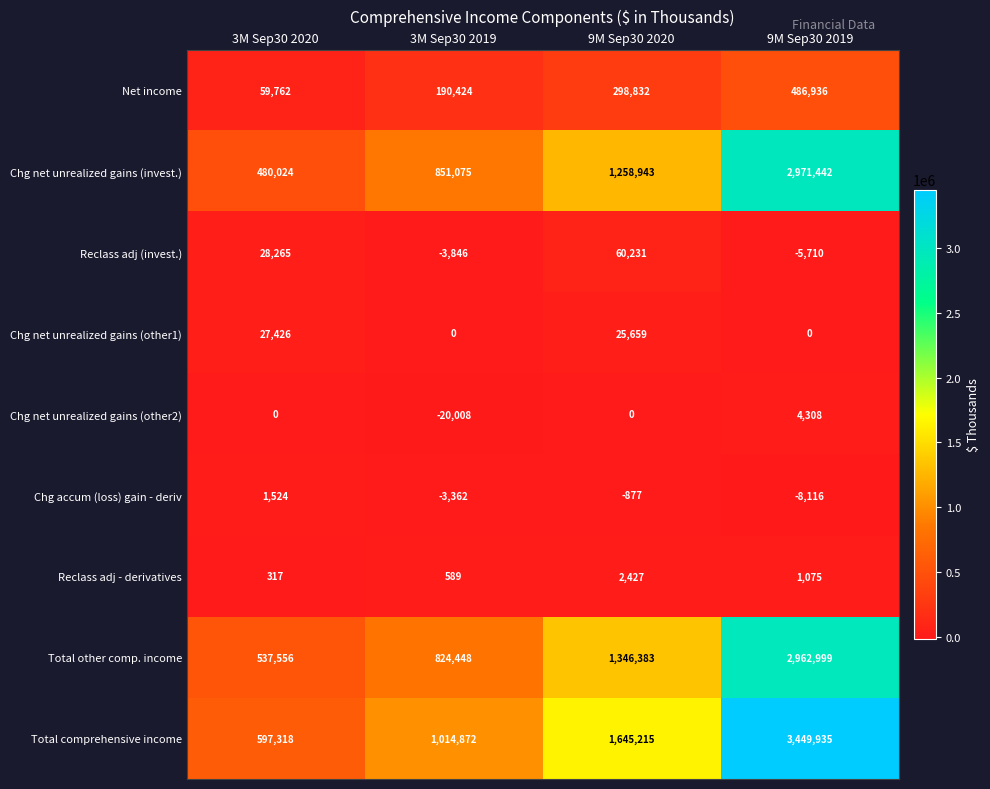

At which category does the chart reach its minimum across all series?

3M Sep30 2019